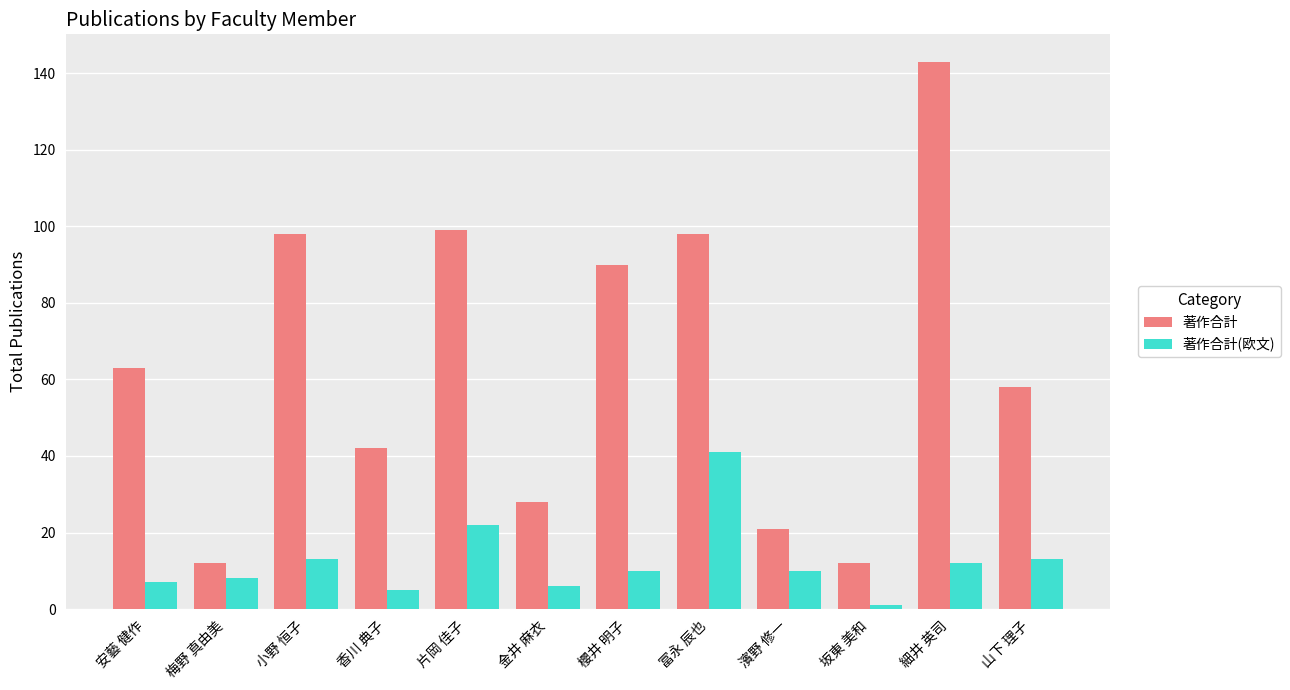

What is the sum of the 著作合計 values at 片岡 佳子 and 安藝 健作?

162